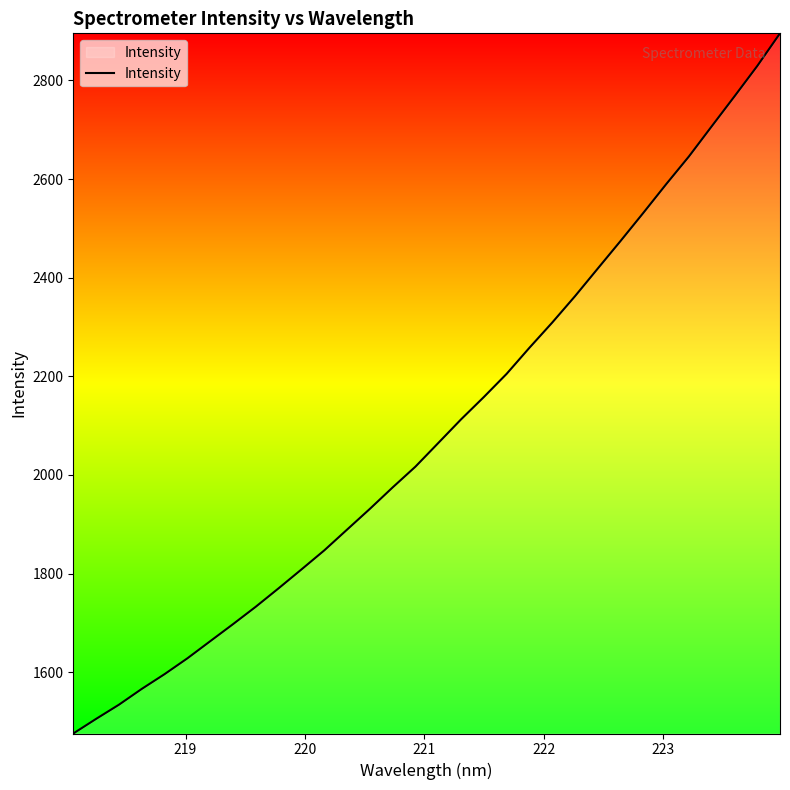

What is the smallest value displayed?

1475.5